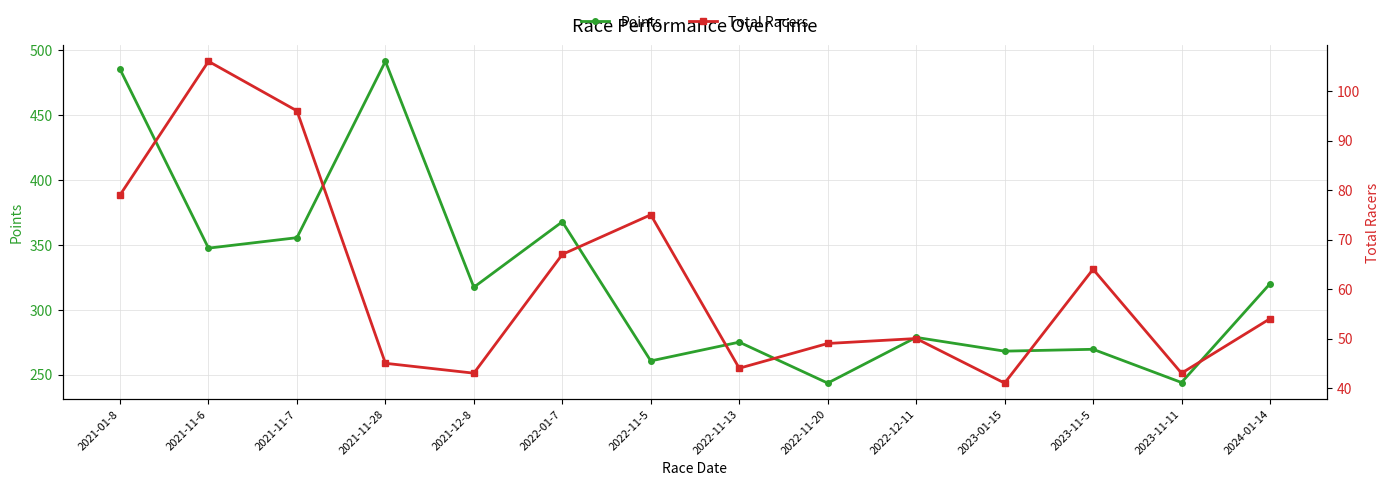

At which label does Points reach its peak?

2021-11-28